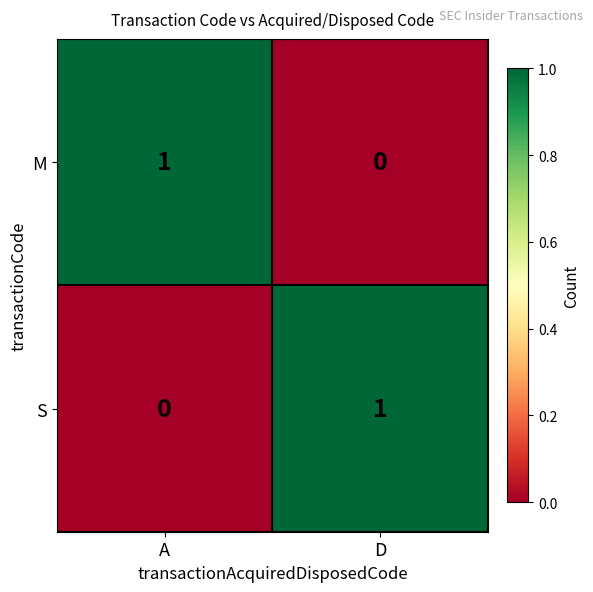

How many values in the M series are below 1?

1